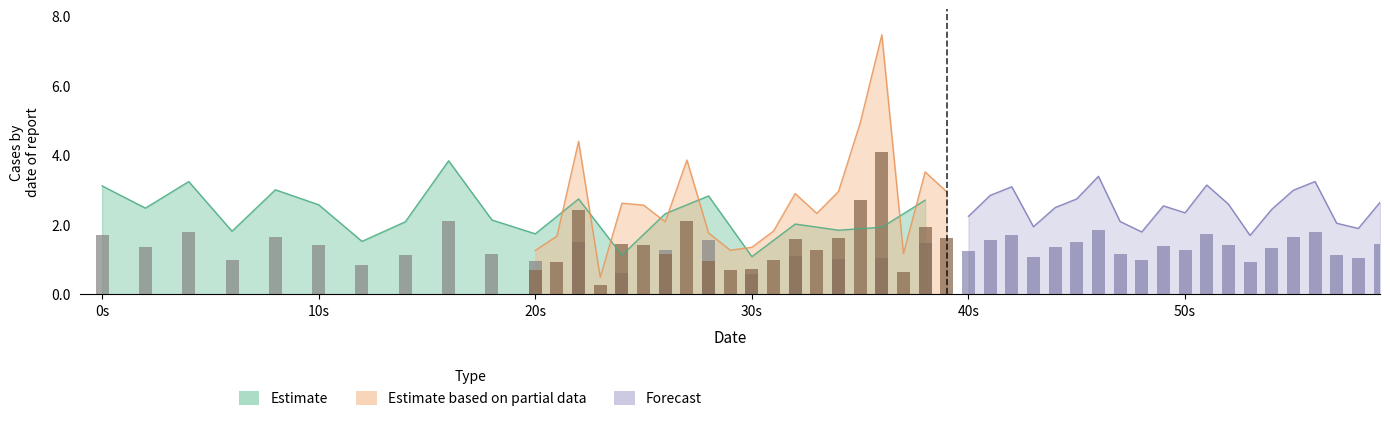

What is the spread (max minus min) of values at 26?

0.4